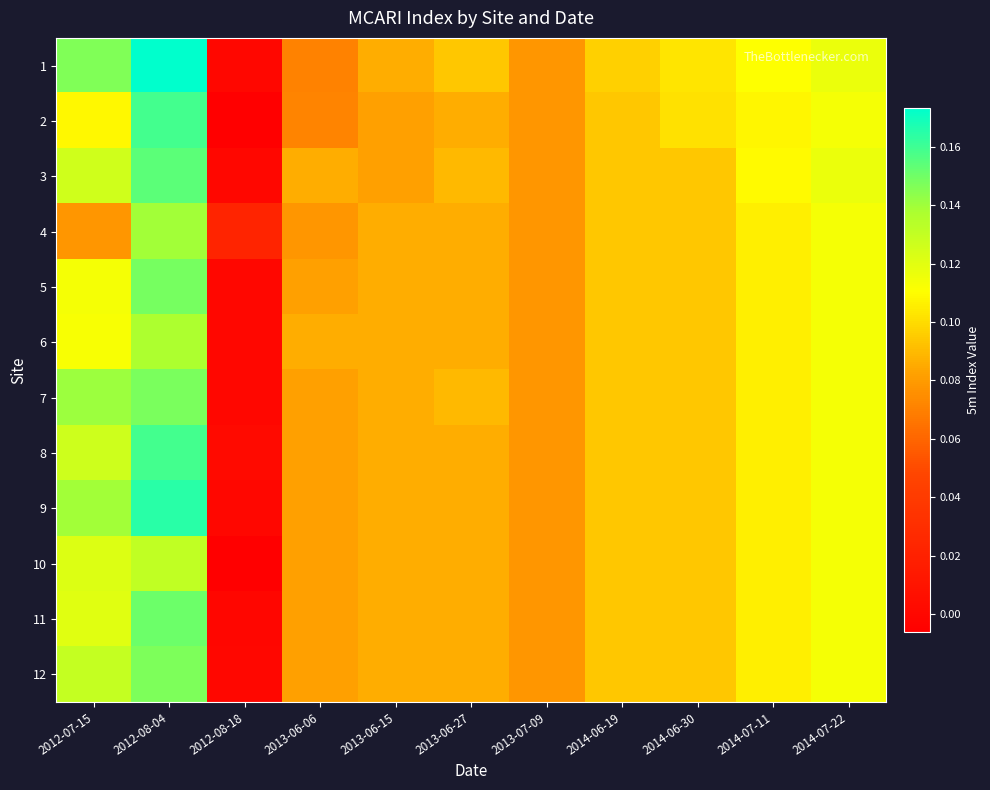

Between 2013-06-27 and 2014-07-11, which series saw the biggest shift?

2